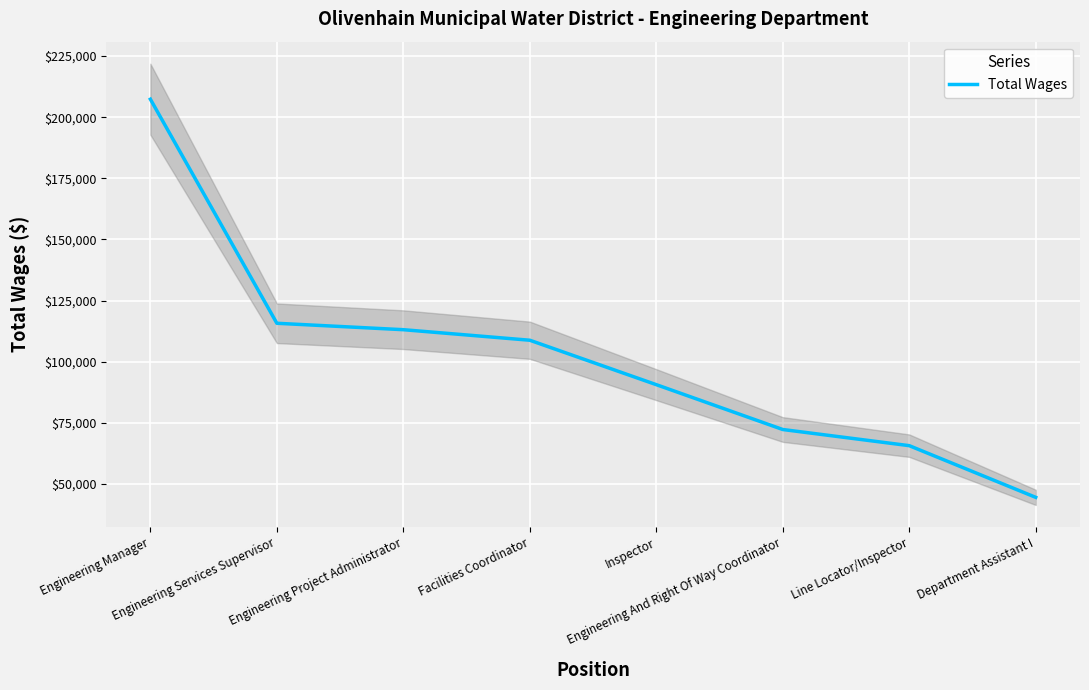

What is the smallest value displayed?

44480